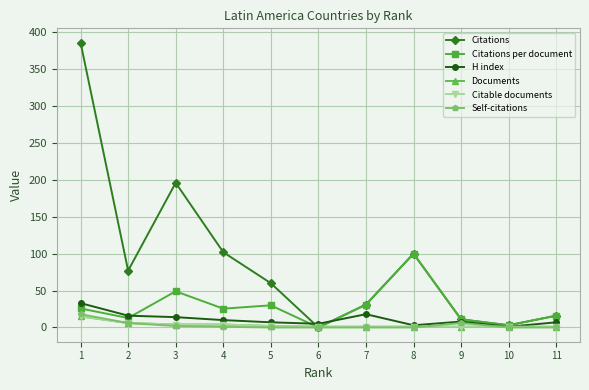

Does the chart have visible grid lines?

Yes